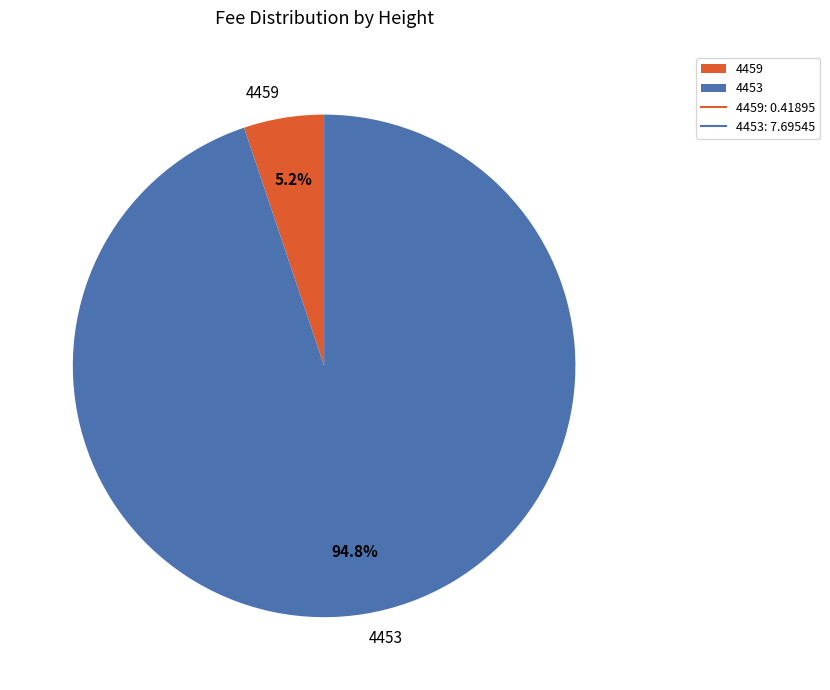

What is the largest slice in the pie chart?

4453